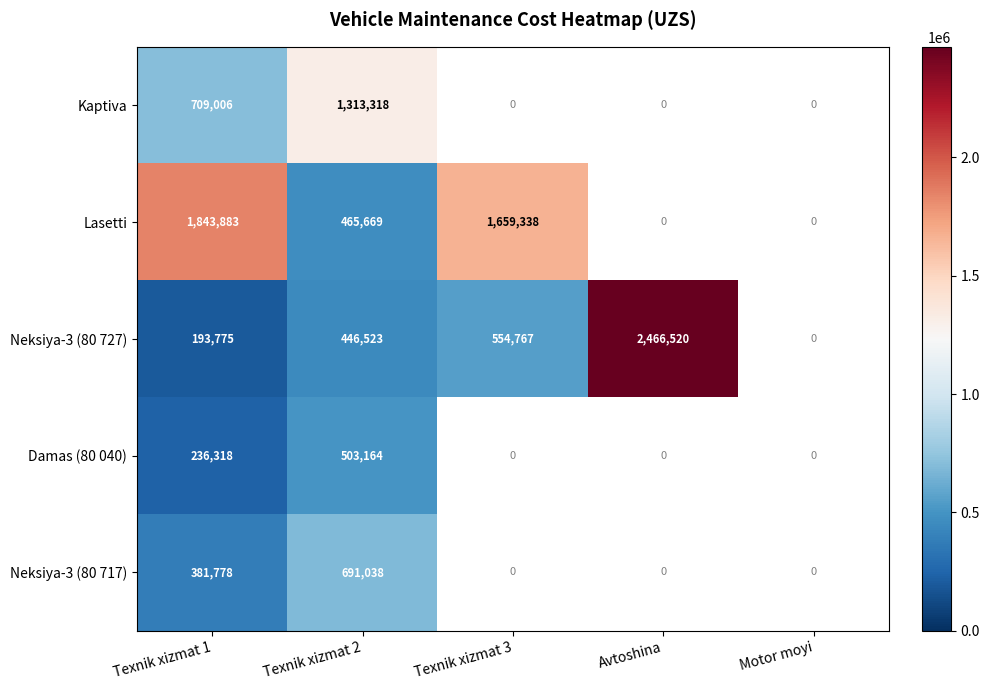

What is the difference between the highest and lowest values at Texnik xizmat 2?

866795